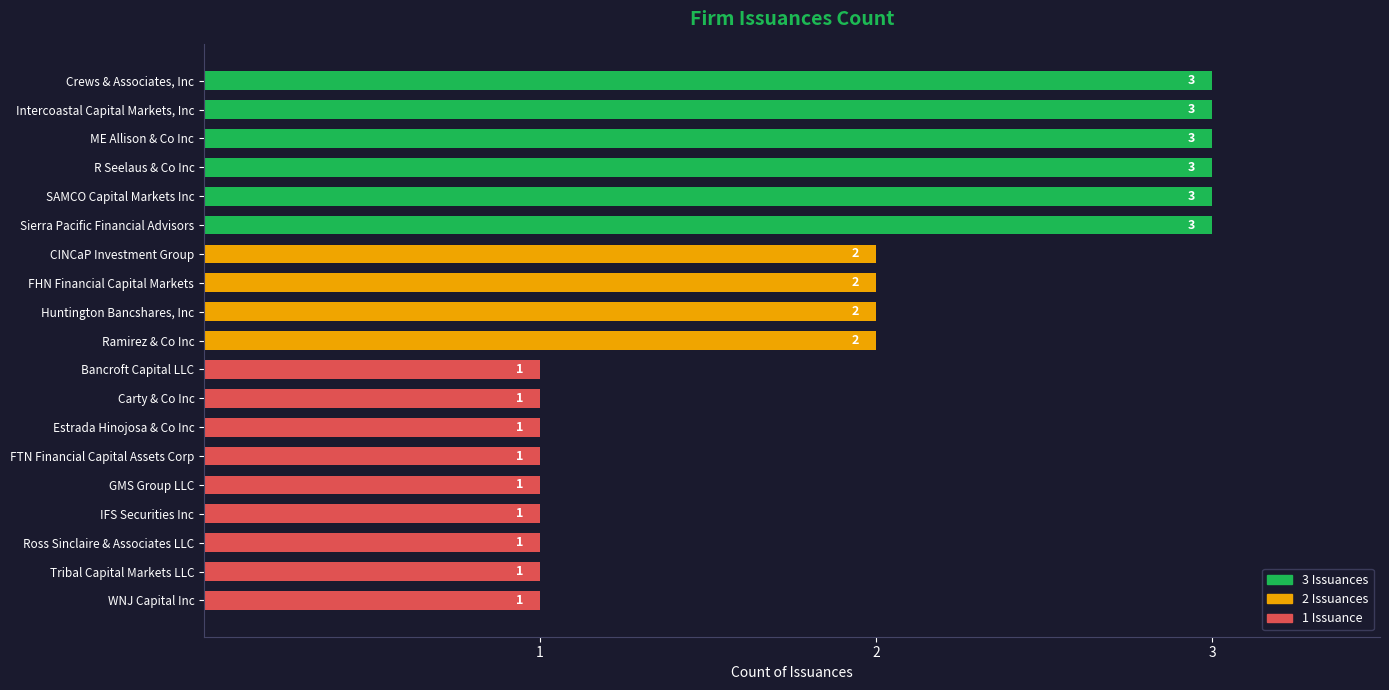

Reading top to bottom, list all the values displayed in this chart.

3	3	3	3	3	3	2	2	2	2	1	1	1	1	1	1	1	1	1